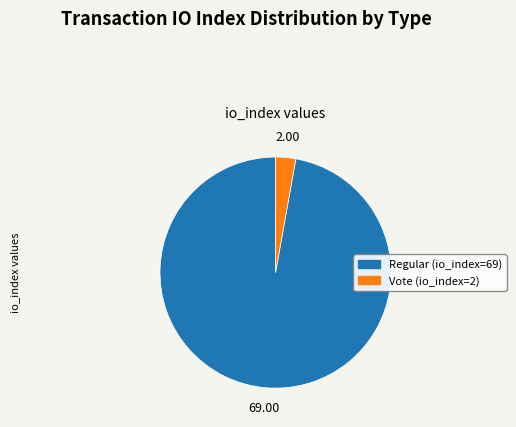

Between Vote (io_index=2) and Regular (io_index=69), which is larger?

Regular (io_index=69)